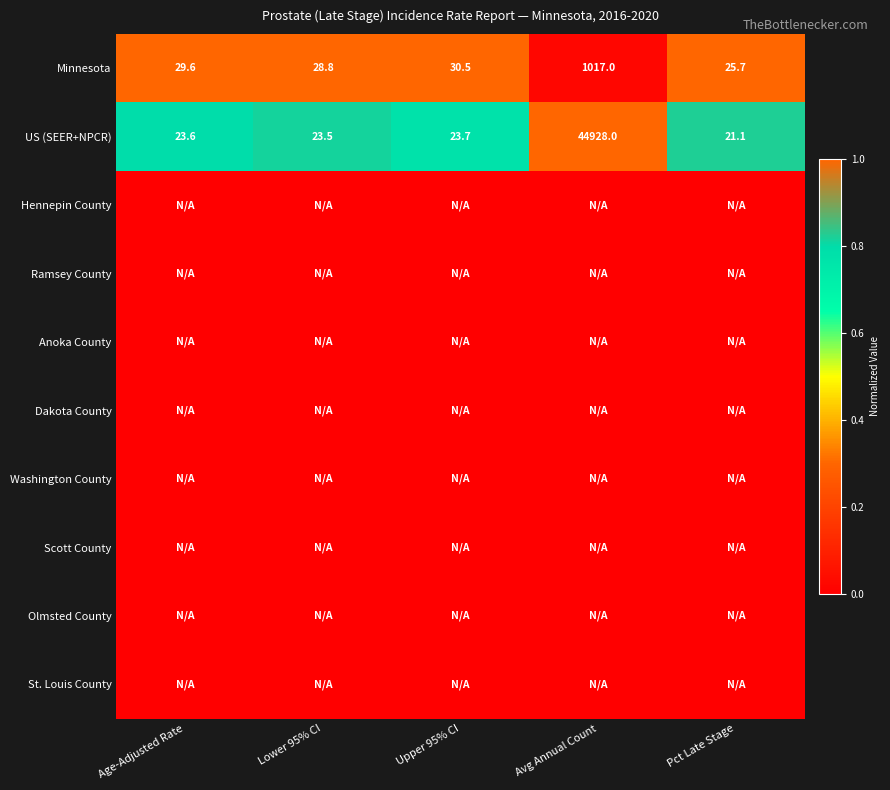

At which label does Minnesota first exceed 29?

Age-Adjusted Rate